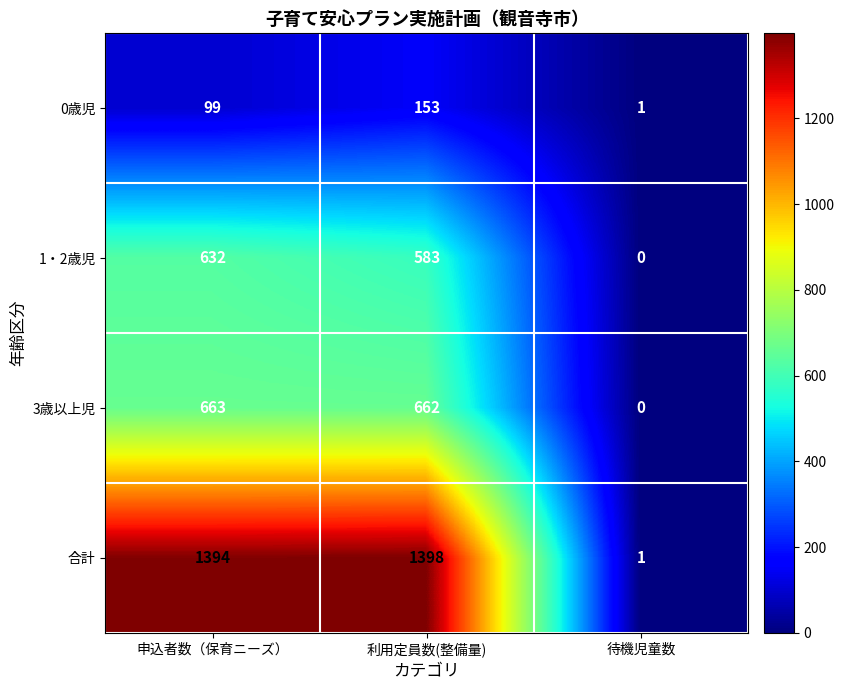

Between 利用定員数(整備量) and 待機児童数, which series saw the biggest shift?

合計